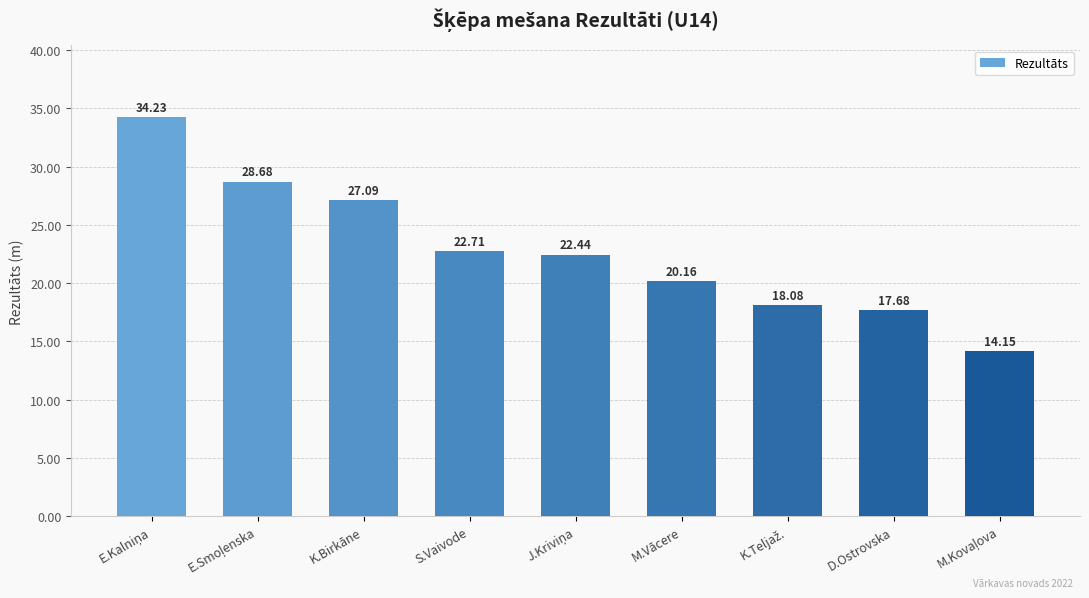

At which label is the value closest to 24?

S.Vaivode